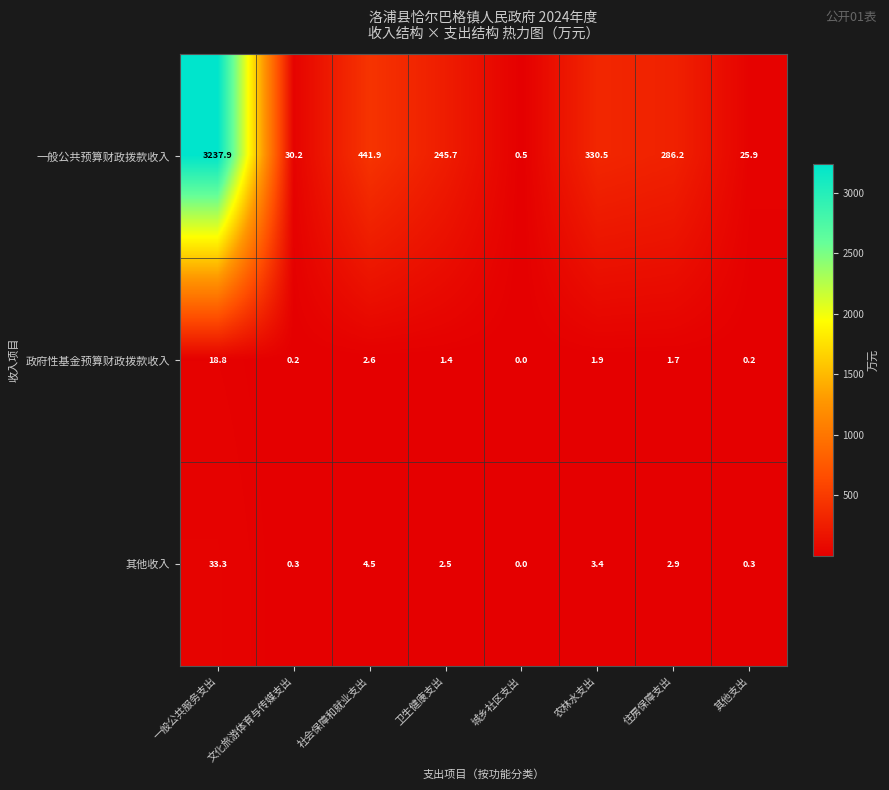

How many distinct data groups are displayed?

3